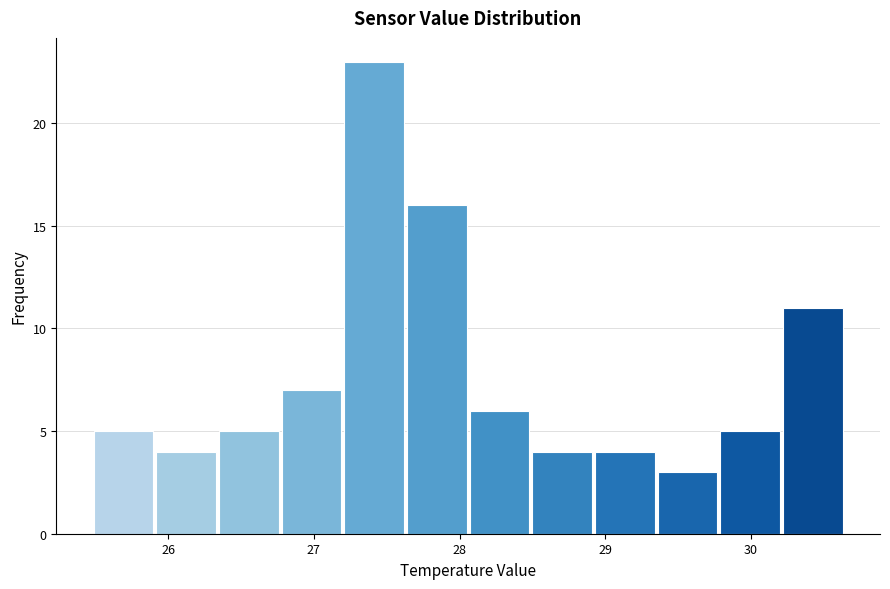

What is the height of the bar covering 25.49 to 25.92 on the x-axis? Neither the bar edges nor the heights are printed on the chart, so give them approximately, as read against the axes.

5